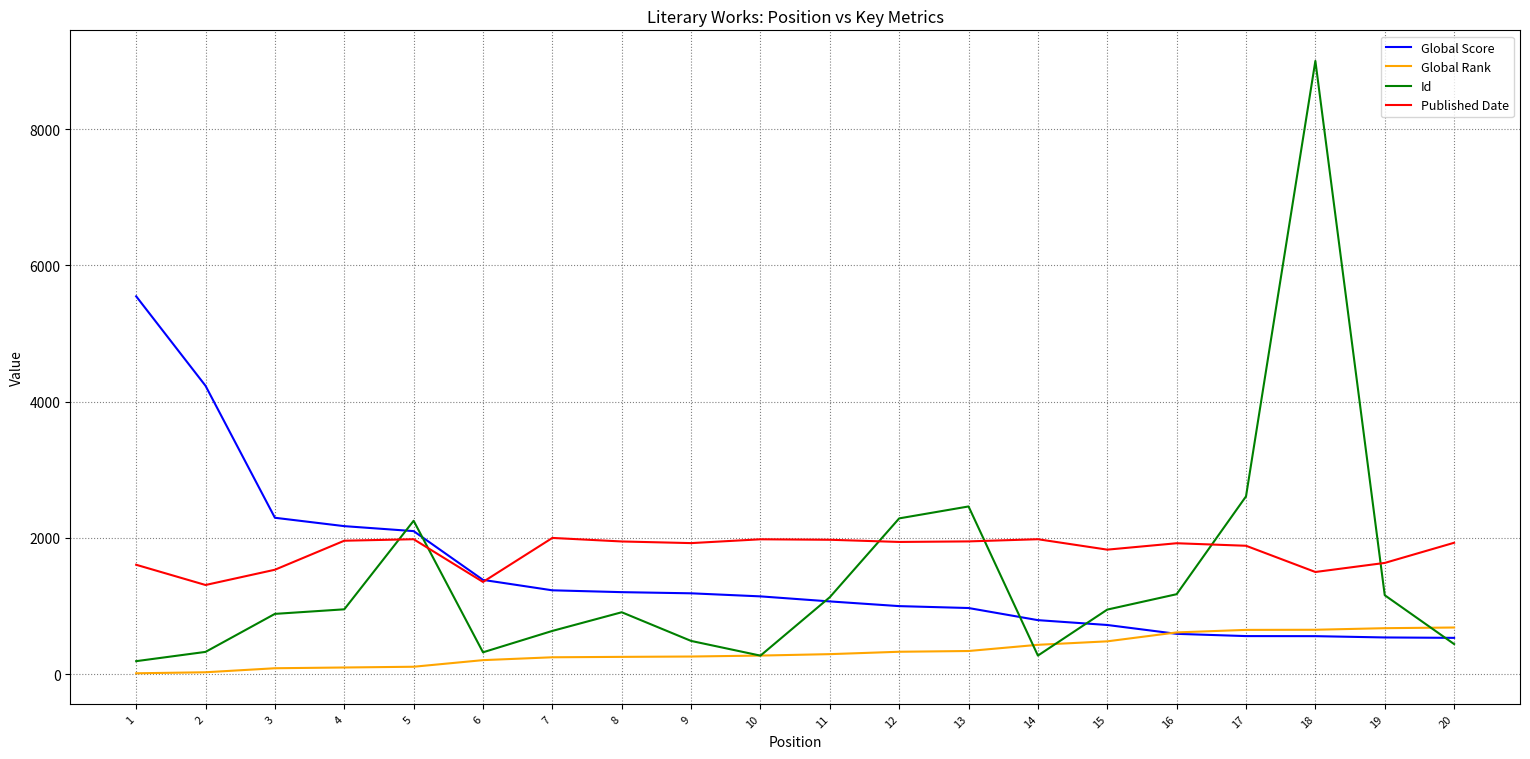

Which series has the widest spread of values?

Id